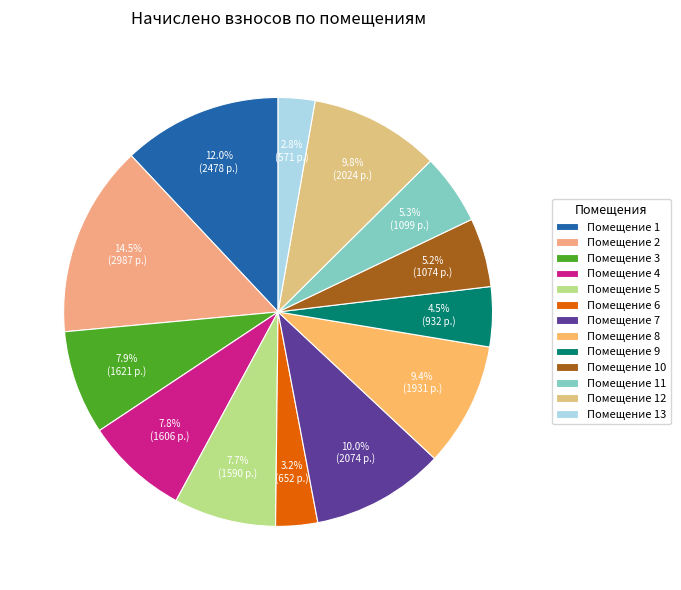

Which slice is the smallest?

13